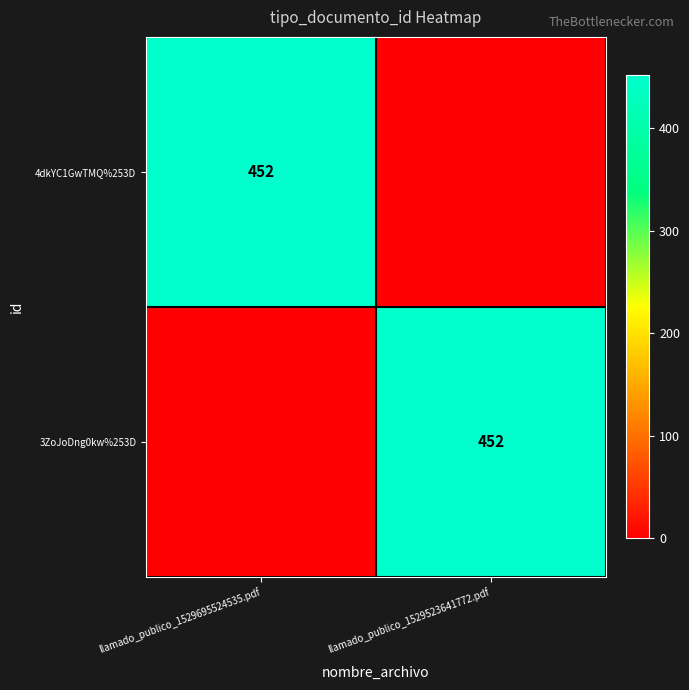

The value of 4dkYC1GwTMQ%253D at llamado_publico_1529695524535.pdf is 452. True or false?

True